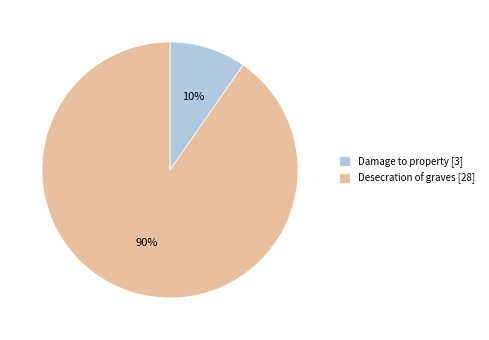

Which slice is the smallest?

Damage to property